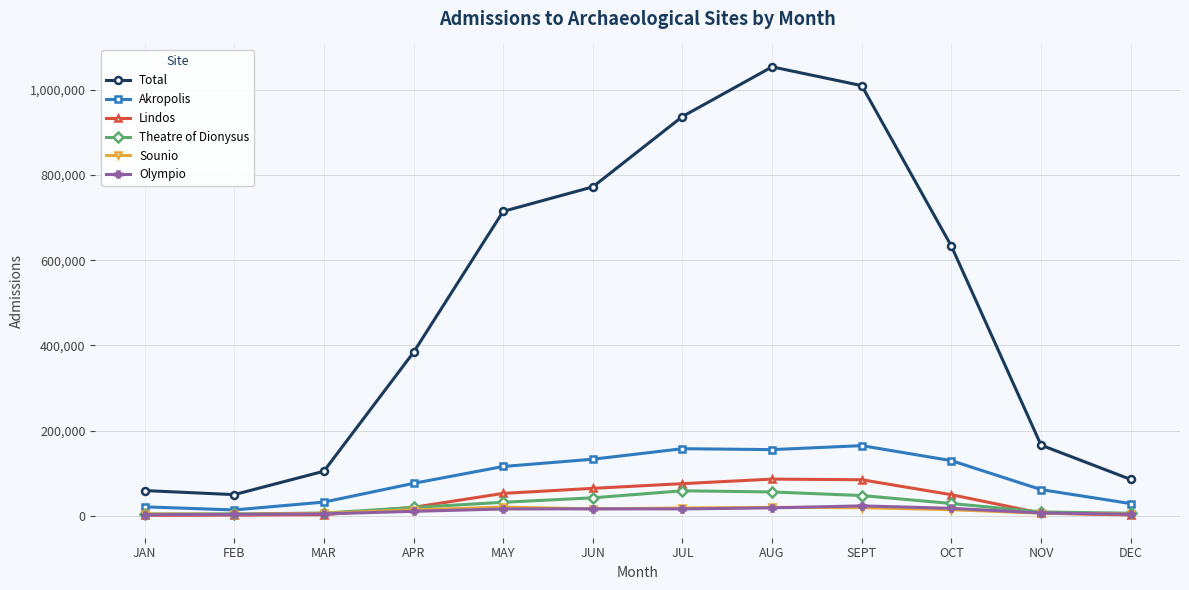

True or false: Lindos and Total intersect in this chart.

False